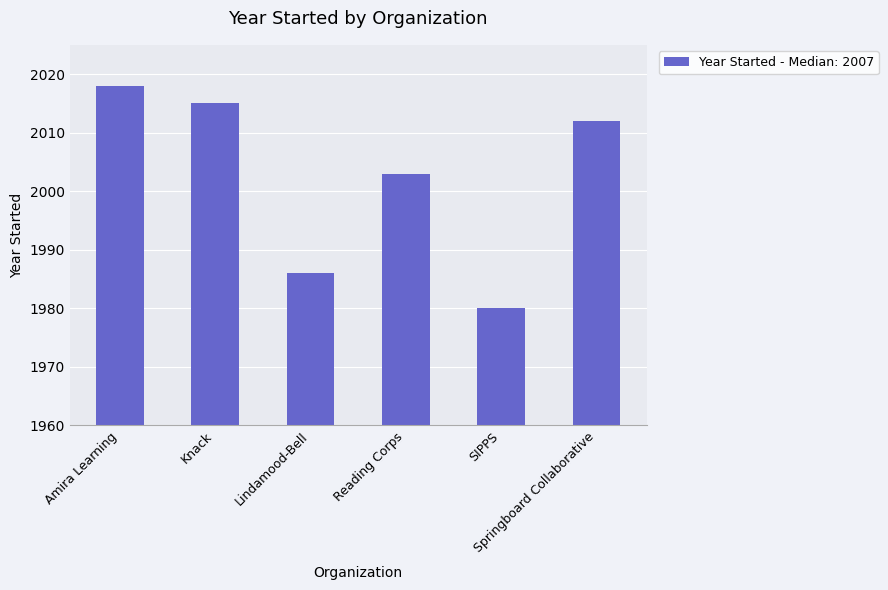

Rank the categories by value from highest to lowest.

Amira Learning, Knack, Springboard Collaborative, Reading Corps, Lindamood-Bell, SIPPS